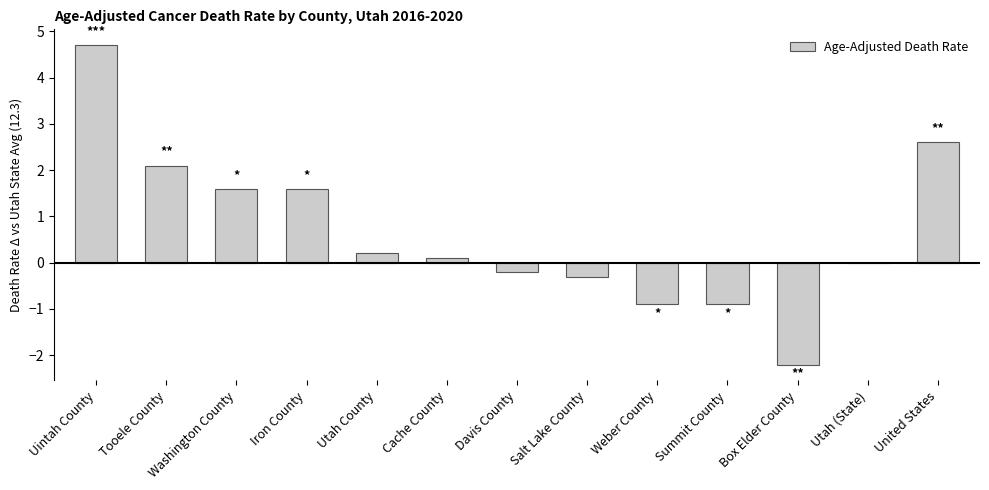

What is the maximum value shown in the chart?

4.7